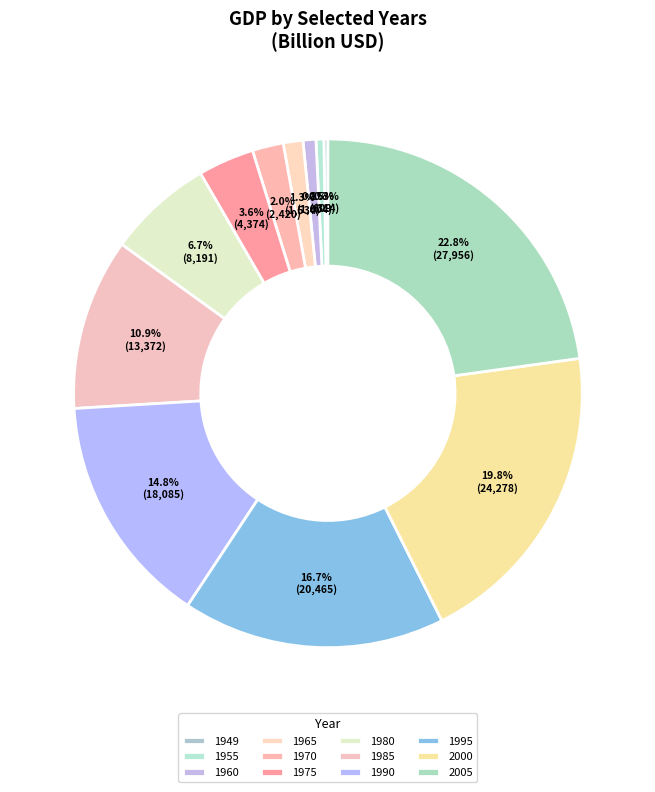

Between 1965 and 1960, which is larger?

1965